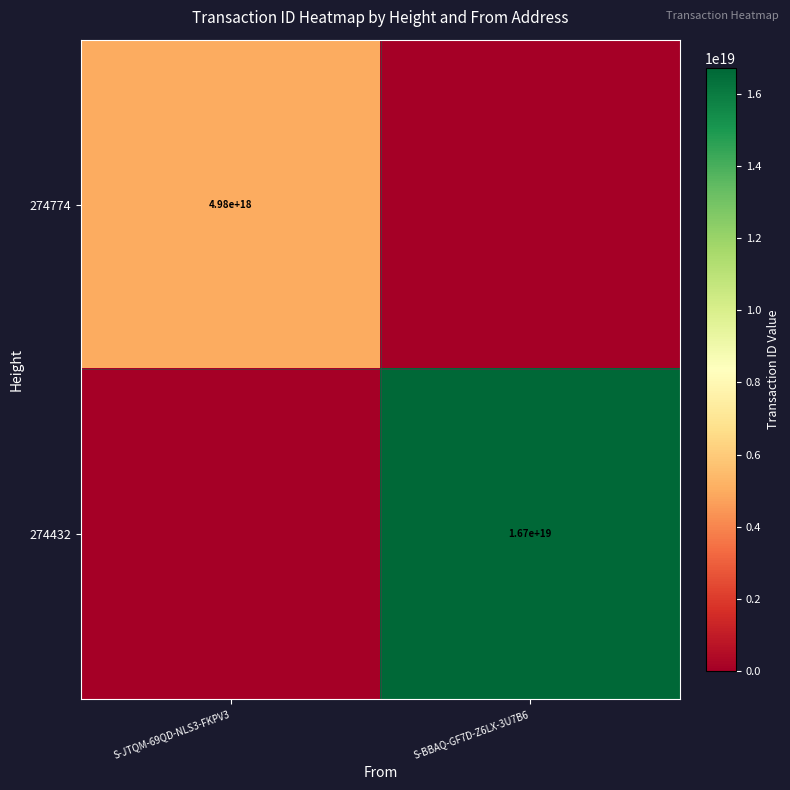

True or false: 274774 has a value of 4980000000000000000 at S-JTQM-69QD-NLS3-FKPV3.

True